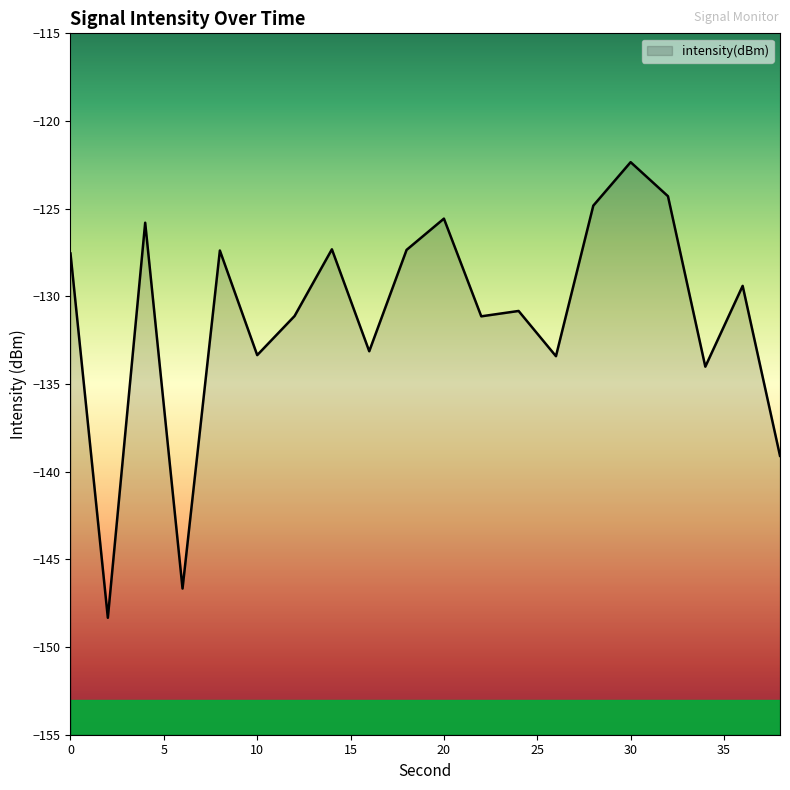

How many lines are shown in the chart?

1